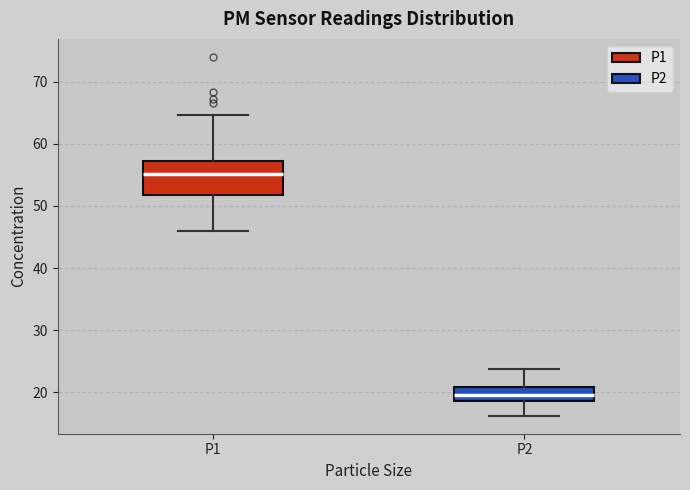

Which box has the highest median line?

P1